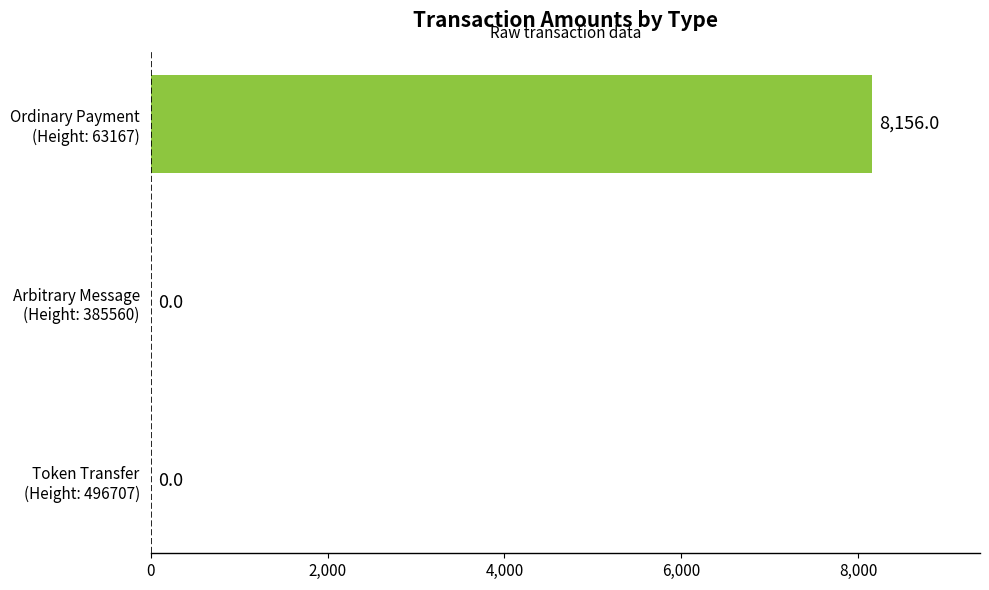

What is the greatest value displayed?

8156